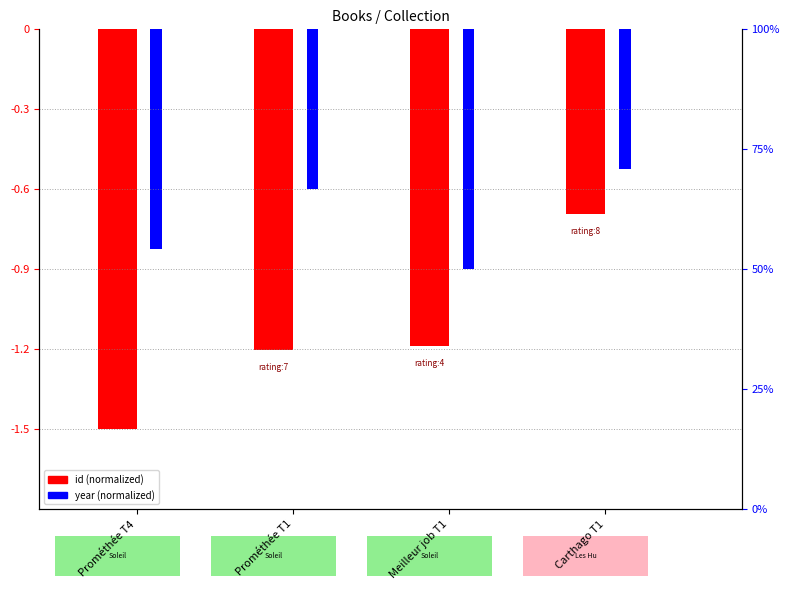

What position from the right is Meilleur job T1?

2